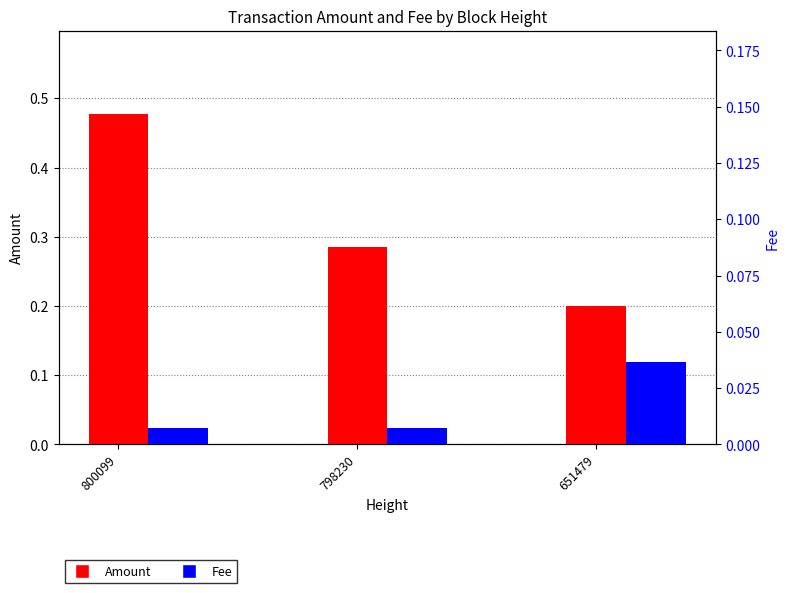

What is the sum of the Amount values at 798230 and 800099?

0.8